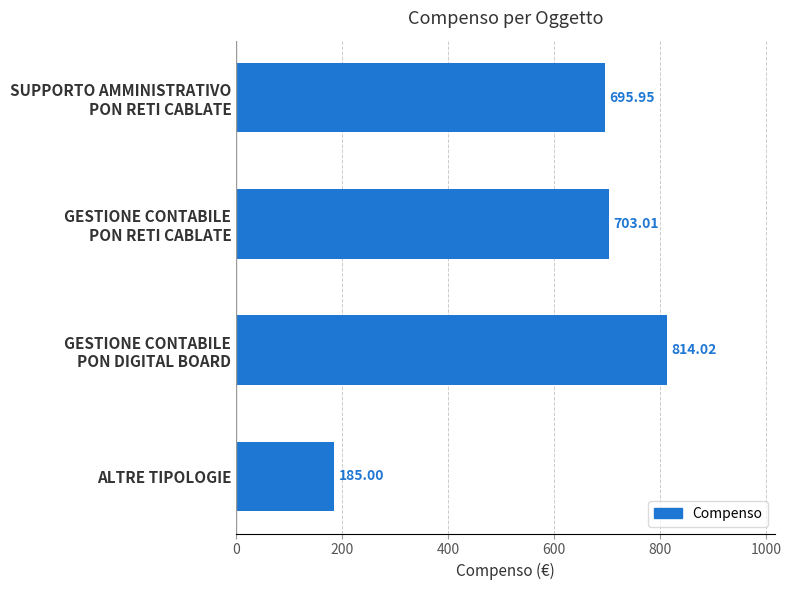

List the labels in order of value, largest first.

GESTIONE CONTABILE
PON DIGITAL BOARD, GESTIONE CONTABILE
PON RETI CABLATE, SUPPORTO AMMINISTRATIVO
PON RETI CABLATE, ALTRE TIPOLOGIE